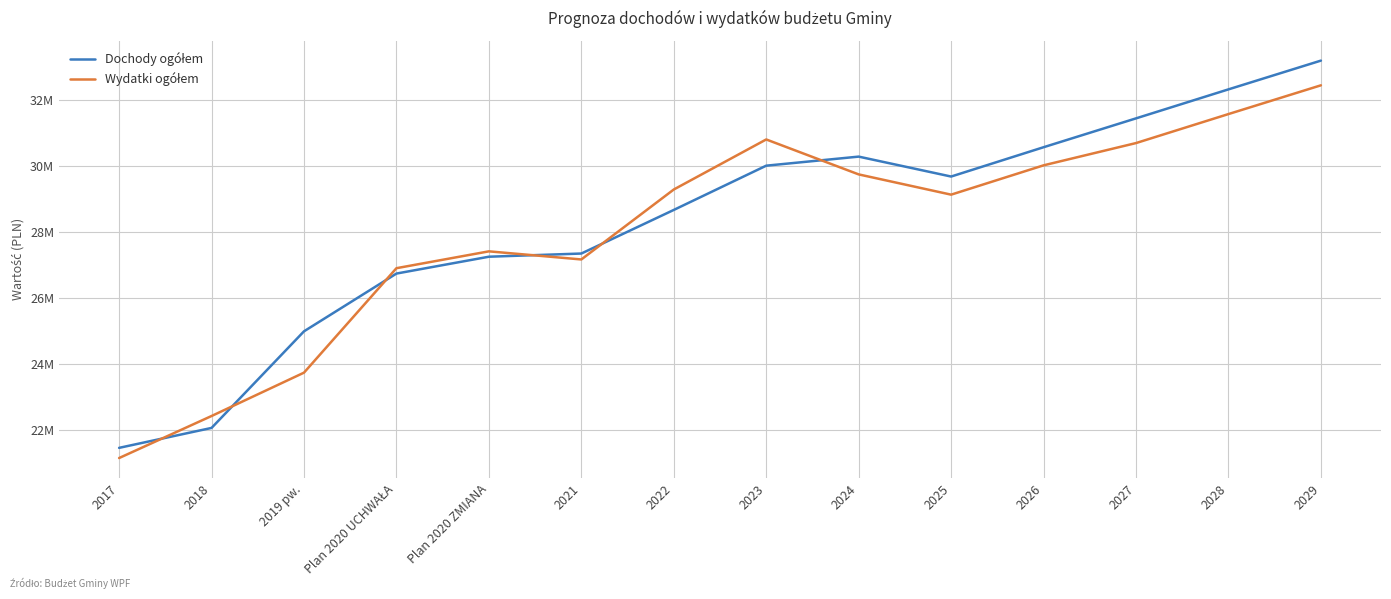

The Dochody ogółem series shows 30287129.1 at 2024. True or false?

True